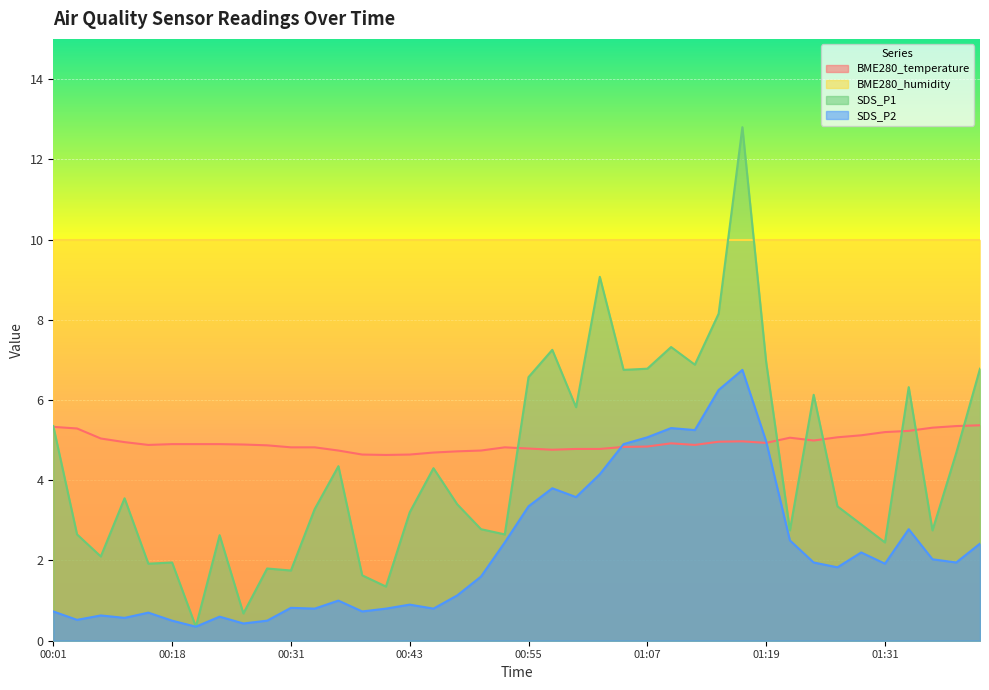

What are all the series names shown in the legend?

BME280_temperature, BME280_humidity, SDS_P1, SDS_P2